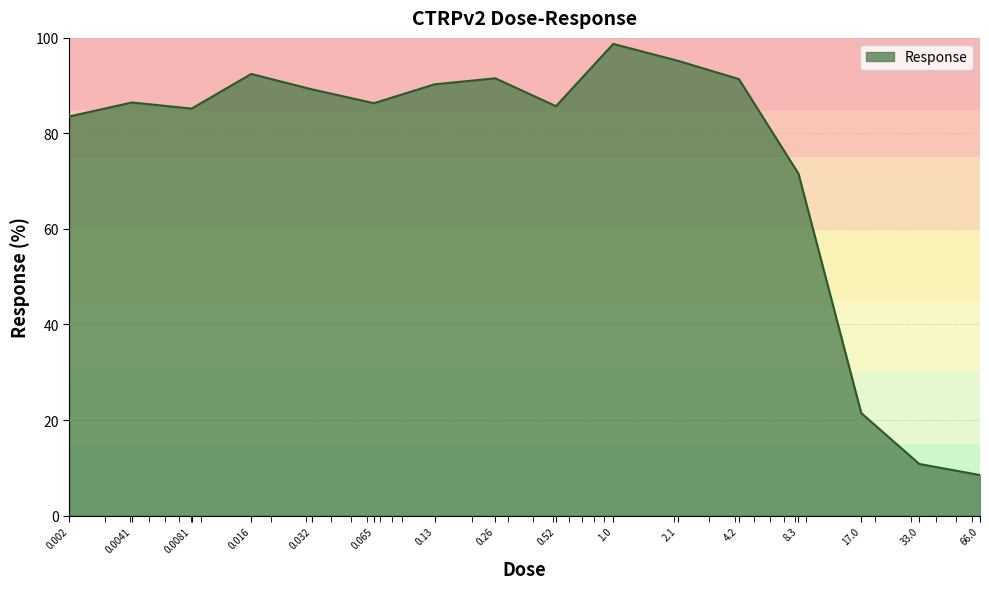

What is the minimum value shown in the chart?

8.5